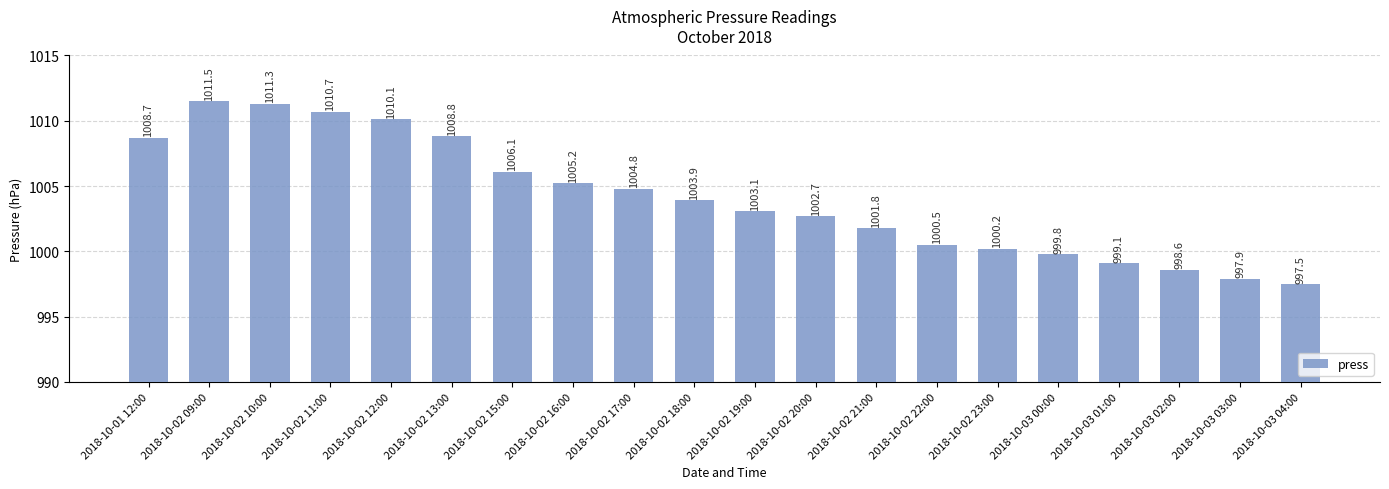

Rank the categories by value from highest to lowest.

2018-10-02 09:00, 2018-10-02 10:00, 2018-10-02 11:00, 2018-10-02 12:00, 2018-10-02 13:00, 2018-10-01 12:00, 2018-10-02 15:00, 2018-10-02 16:00, 2018-10-02 17:00, 2018-10-02 18:00, 2018-10-02 19:00, 2018-10-02 20:00, 2018-10-02 21:00, 2018-10-02 22:00, 2018-10-02 23:00, 2018-10-03 00:00, 2018-10-03 01:00, 2018-10-03 02:00, 2018-10-03 03:00, 2018-10-03 04:00